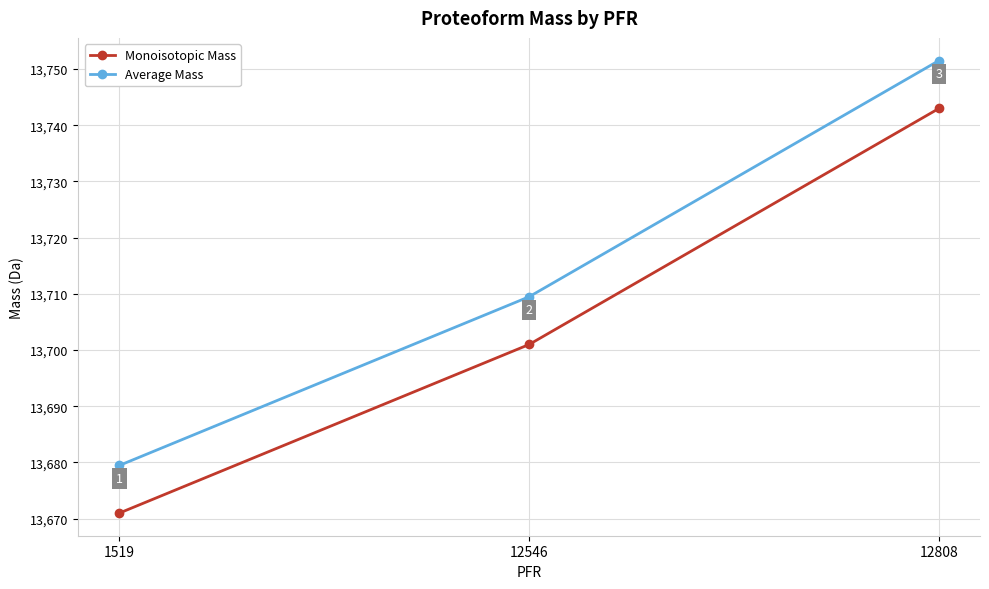

The Average Mass series shows 23384.1 at 12808. True or false?

False